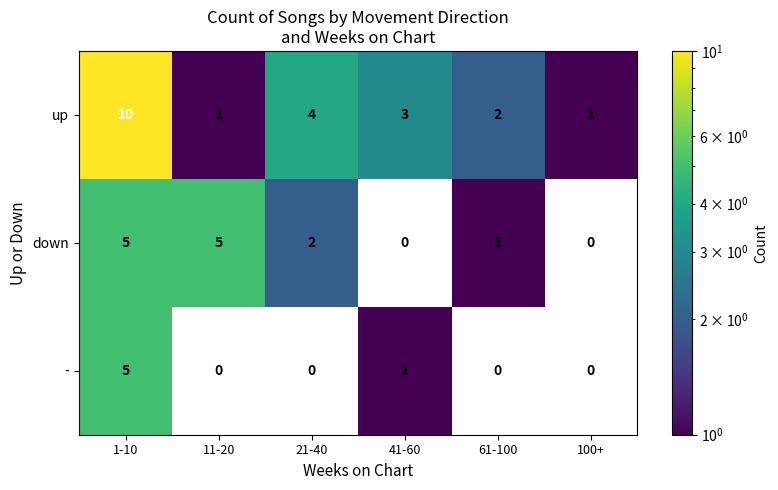

Rank the series by their average value, from highest to lowest.

up, down, -